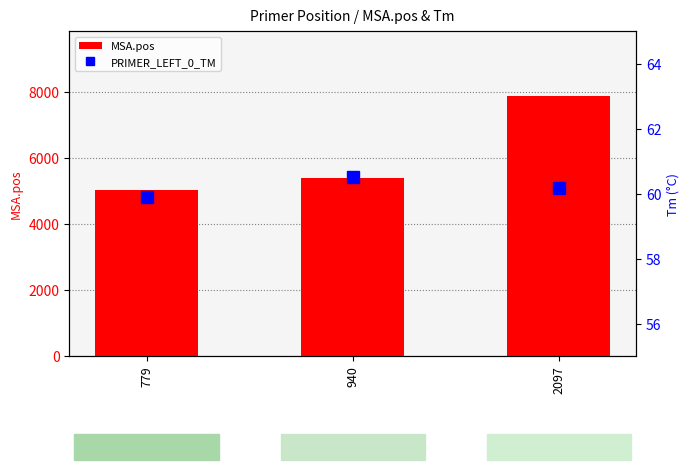

Reading right to left, extract all data points from this chart.

MSA.pos: 2097=7856.0	940=5401.0	779=5010.0
PRIMER_LEFT_0_TM: 2097=60.2	940=60.5	779=59.9